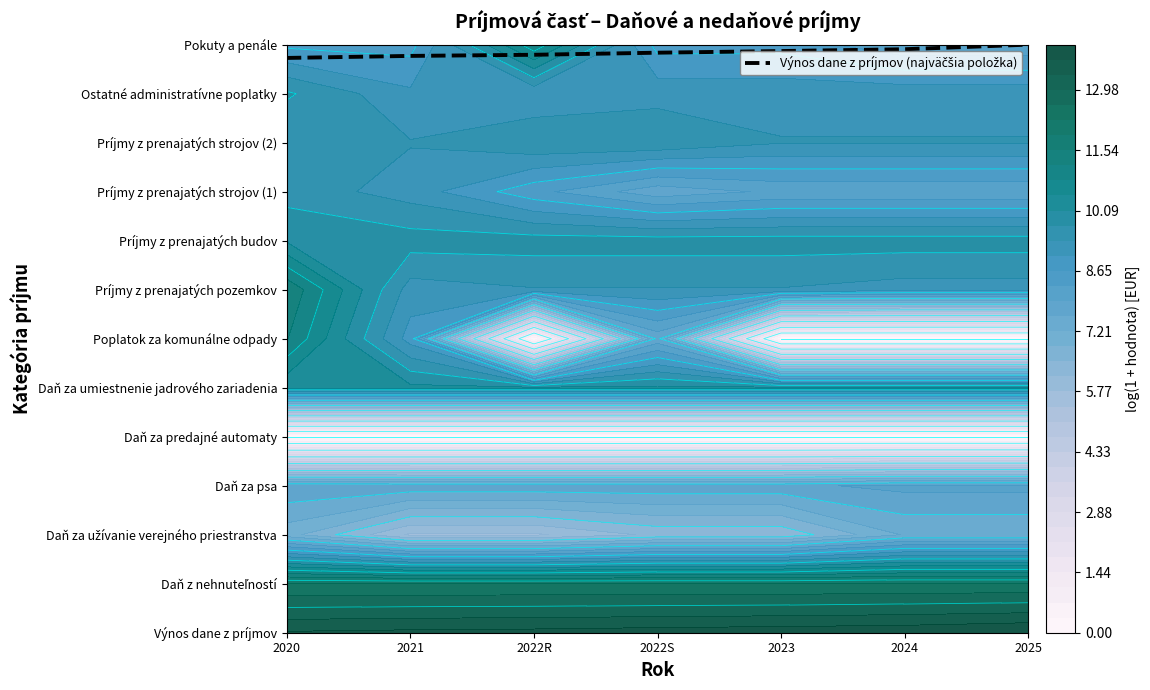

Where is the data nearest to the value 11?

2020